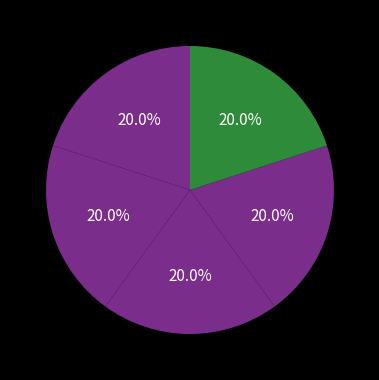

How many segments does this pie chart have?

5